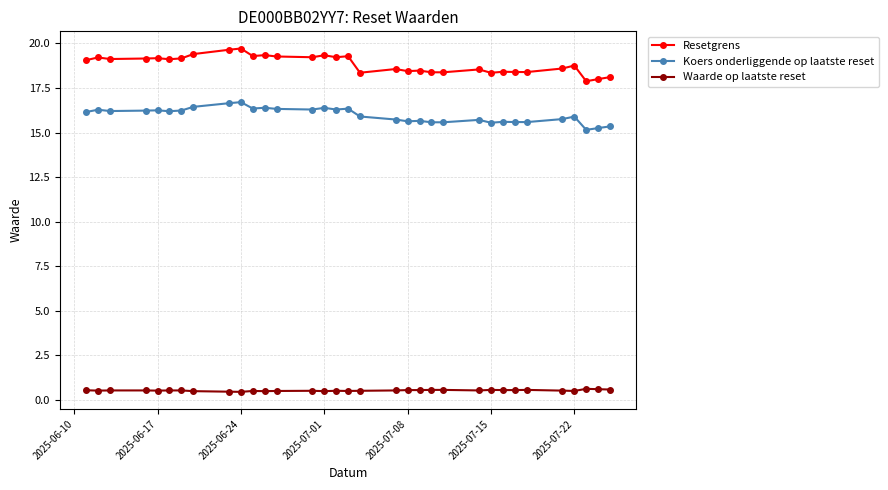

Which series has the largest range (max minus min)?

Resetgrens